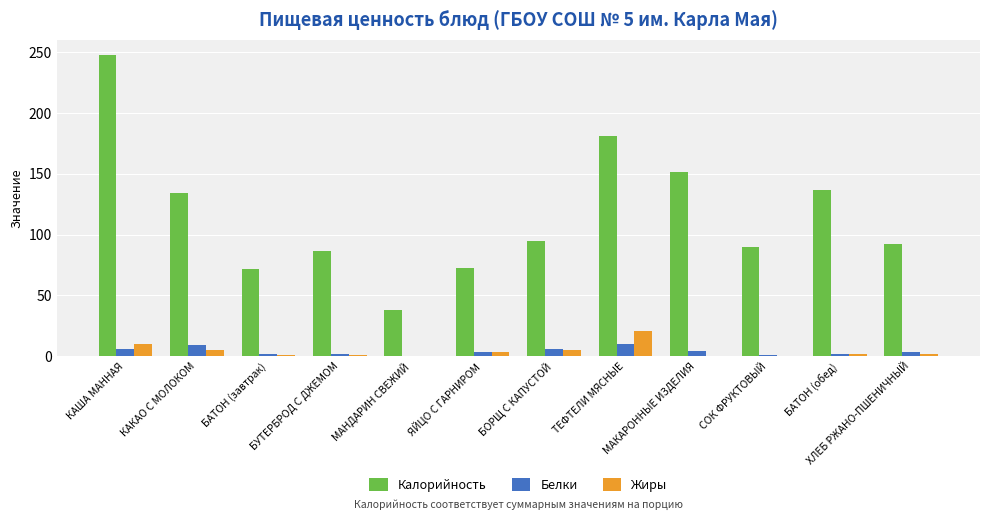

Which series changed the most between БУТЕРБРОД С ДЖЕМОМ and МАКАРОННЫЕ ИЗДЕЛИЯ?

Калорийность